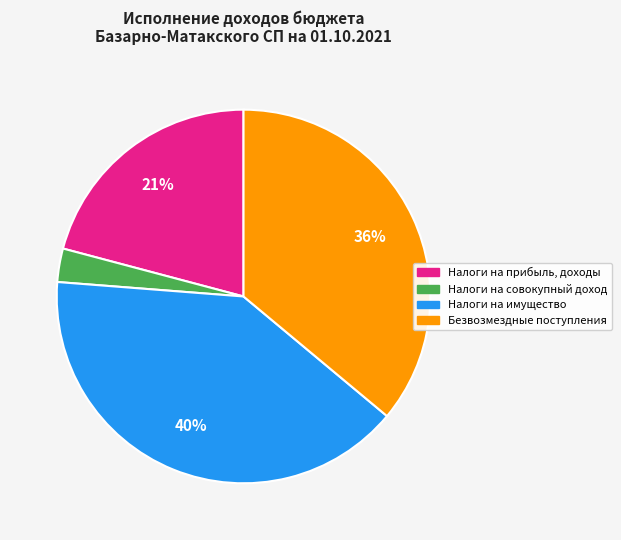

The Налоги на имущество slice represents 30% of the pie. True or false?

False